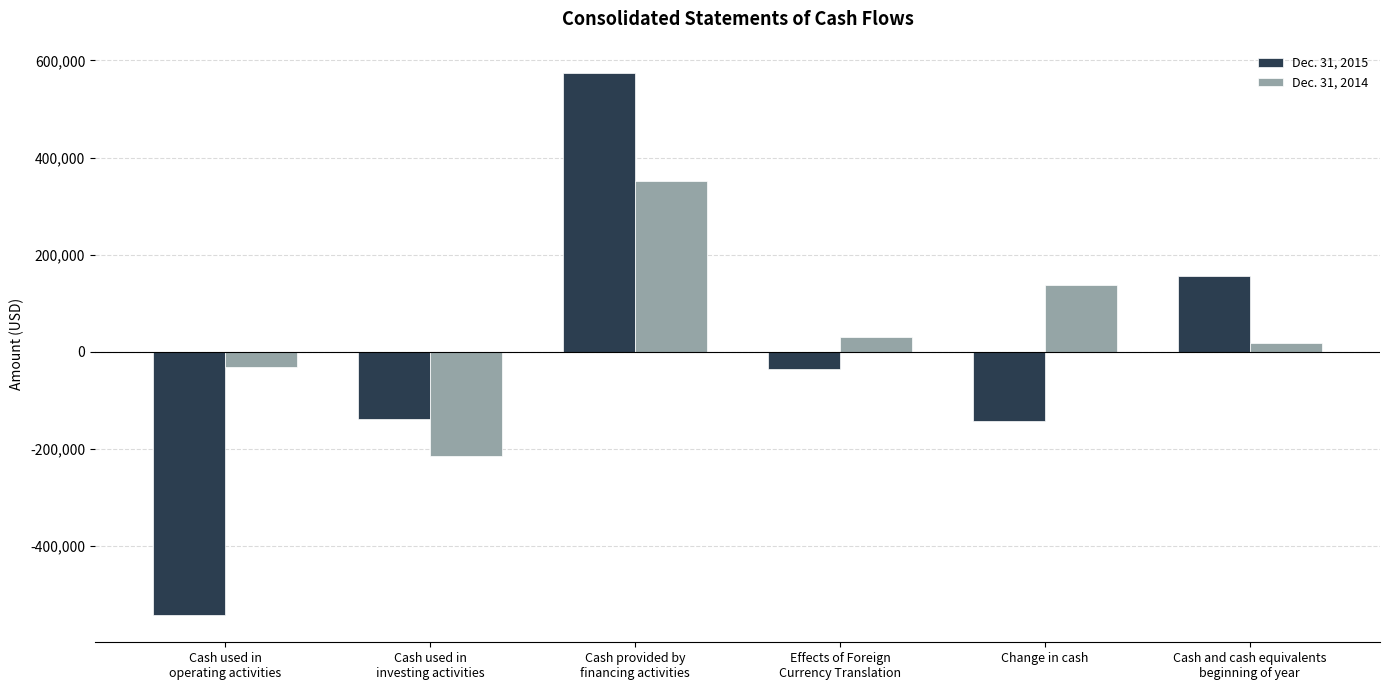

What is the difference between the maximum and minimum values in the Dec. 31, 2014 series?

565489